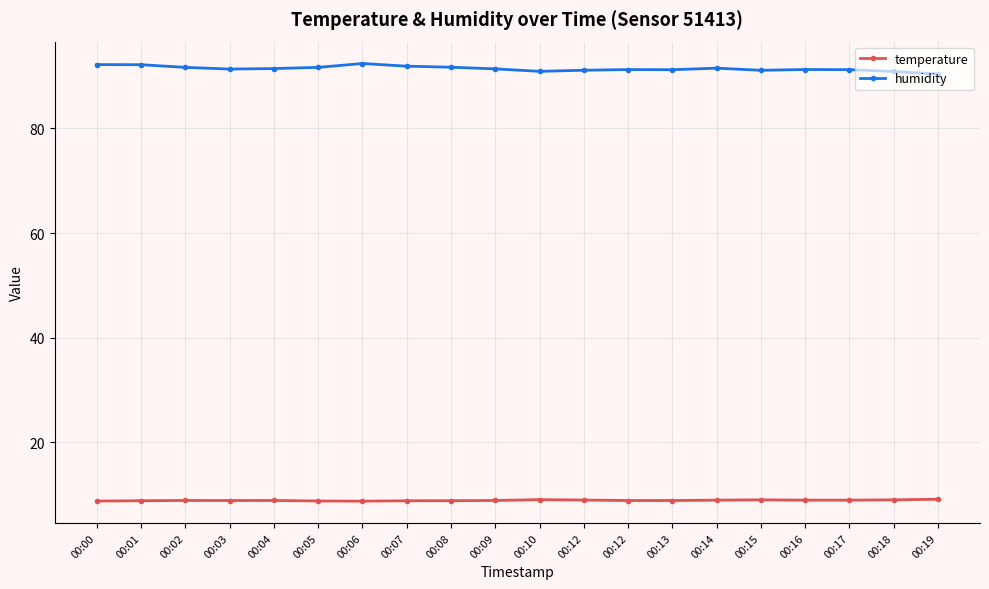

What are all the series names shown in the legend?

temperature, humidity